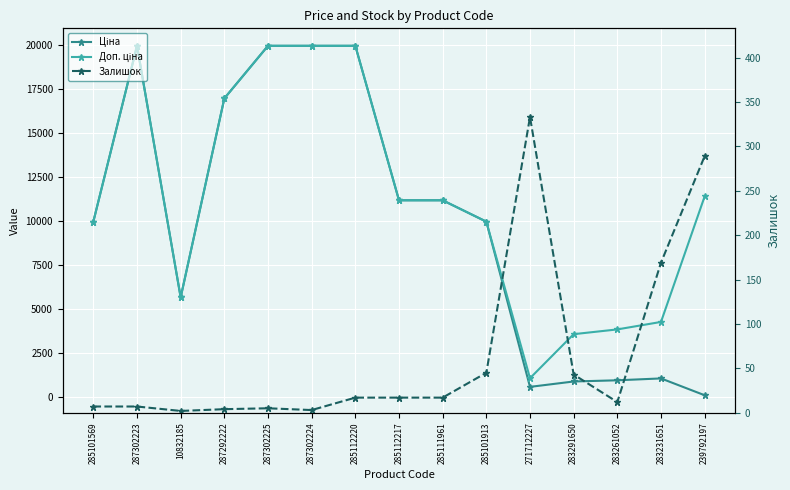

Between which two adjacent categories do Ціна and Залишок first intersect?

283231651 and 239792197